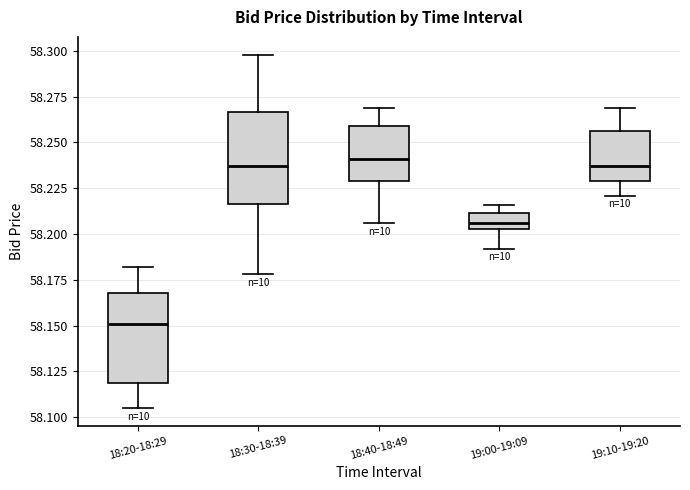

Reading left to right, transcribe this box plot: for each box, give where its median line is, the range the box spans, and where its two whiskers end, as read against the y-axis. The values are not printed on the chart, so give them approximately, as read against the axis.

18:20-18:29: median 58.150, box 58.120 to 58.170, whiskers 58.105 to 58.180
18:30-18:39: median 58.235, box 58.215 to 58.265, whiskers 58.180 to 58.300
18:40-18:49: median 58.240, box 58.230 to 58.260, whiskers 58.205 to 58.270
19:00-19:09: median 58.205 (inside the box), box 58.205 to 58.210, whiskers 58.190 to 58.215
19:10-19:20: median 58.235, box 58.230 to 58.255, whiskers 58.220 to 58.270